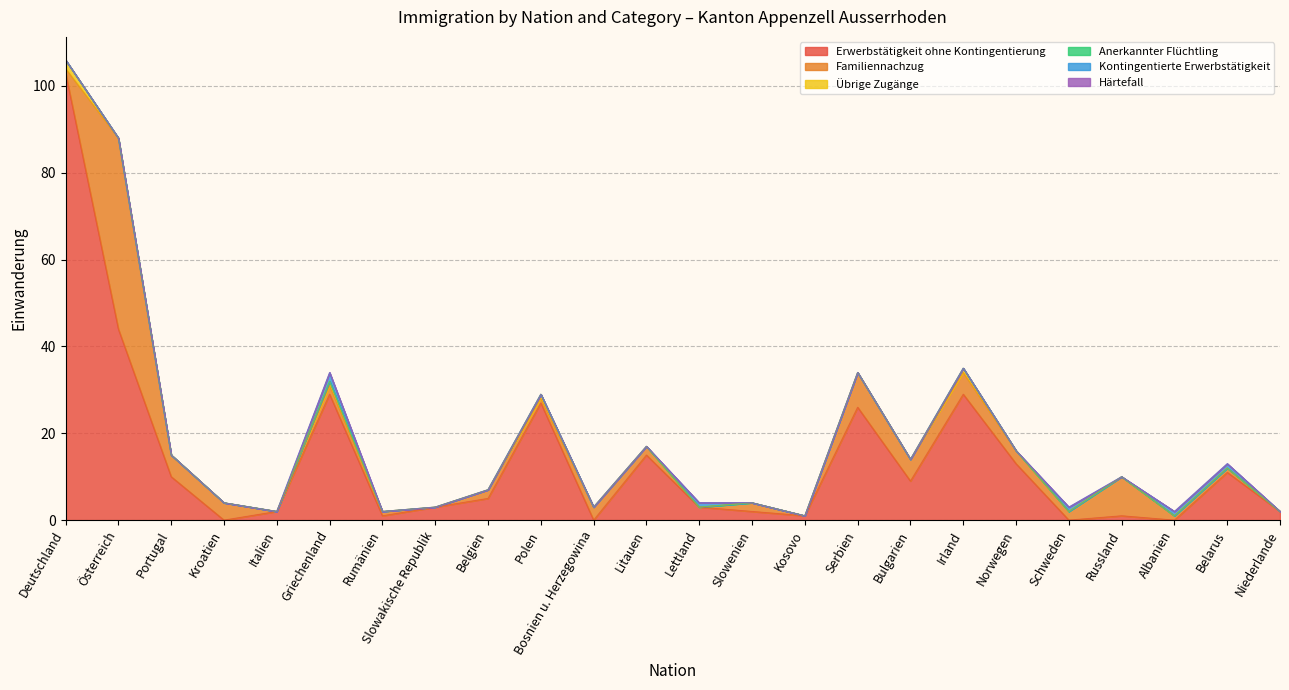

The Härtefall series shows 0 at Portugal. True or false?

True